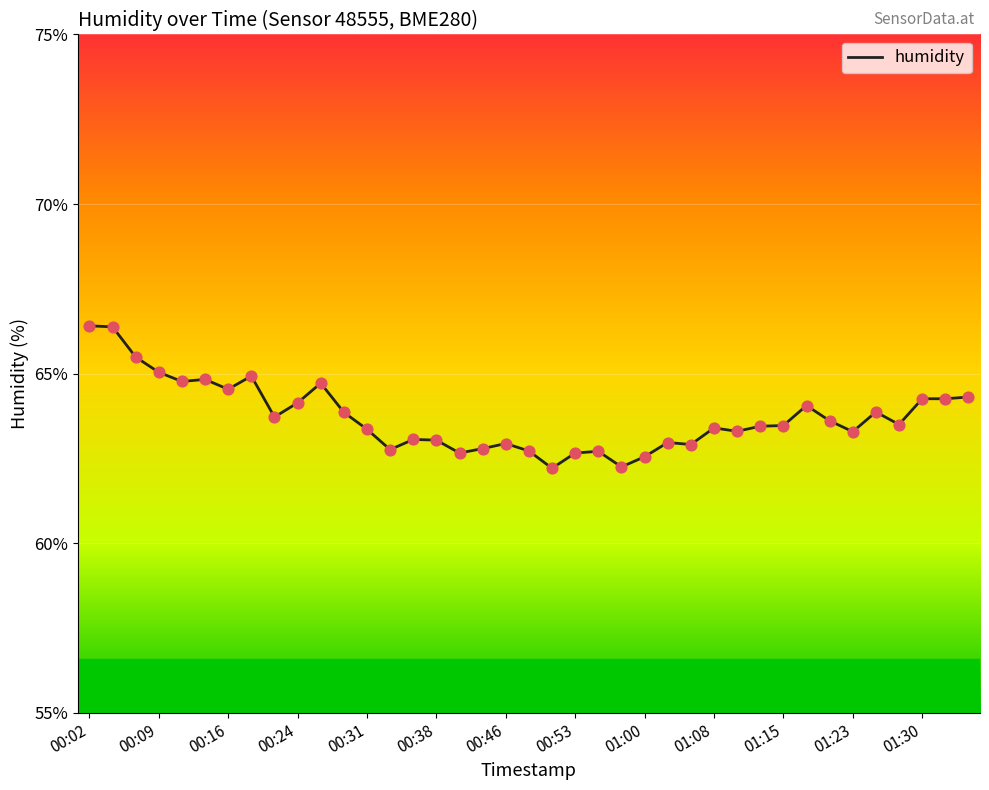

What is the smallest value displayed?

62.2